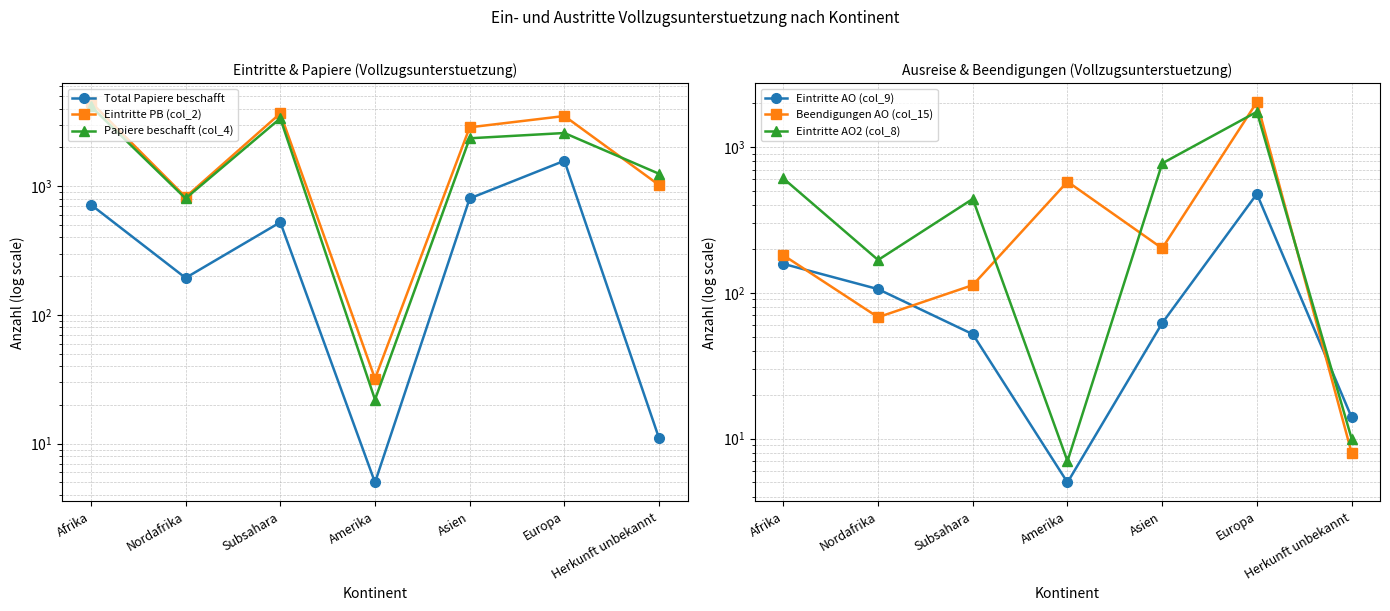

What is the difference between the maximum and second lowest values in the Total Papiere beschafft series?

1566